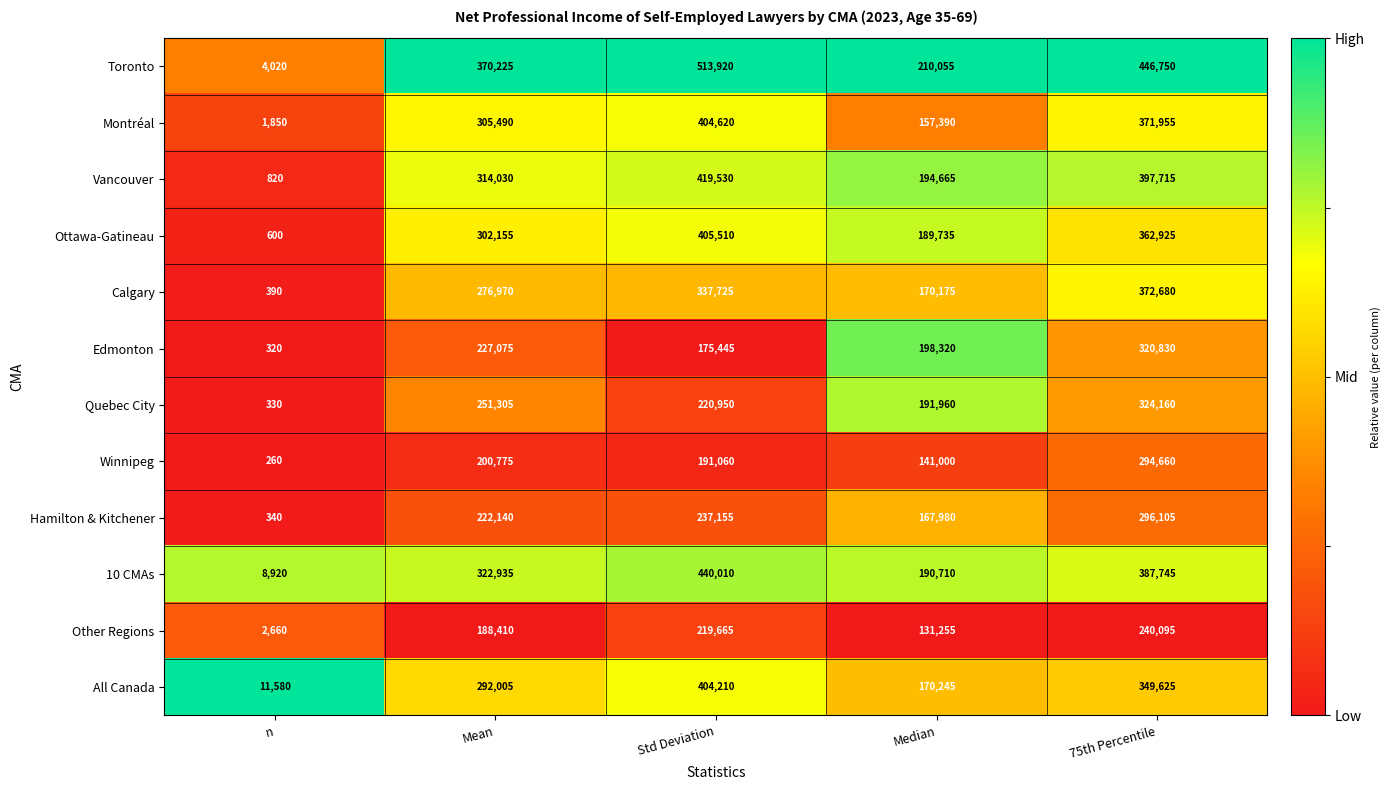

At which category does the chart reach its peak across all series?

Std Deviation